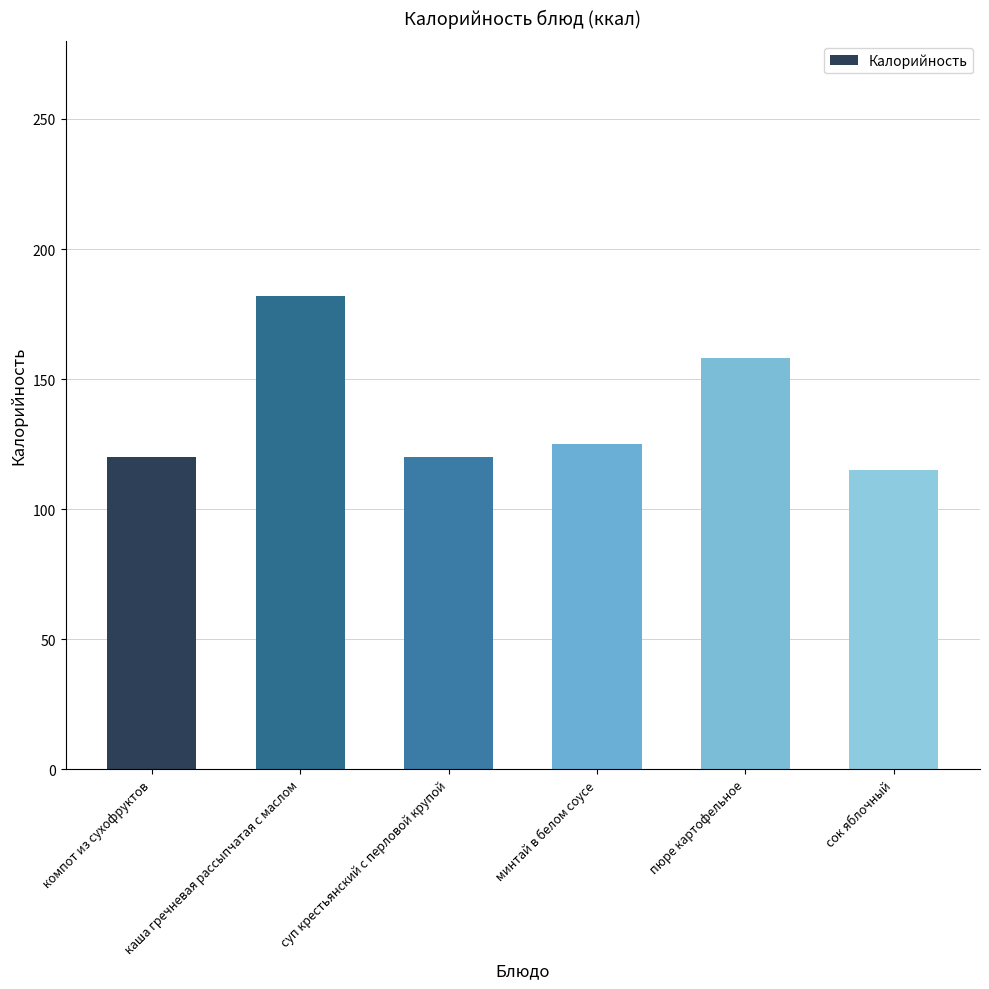

Is it true that the value at минтай в белом соусе is 186?

False